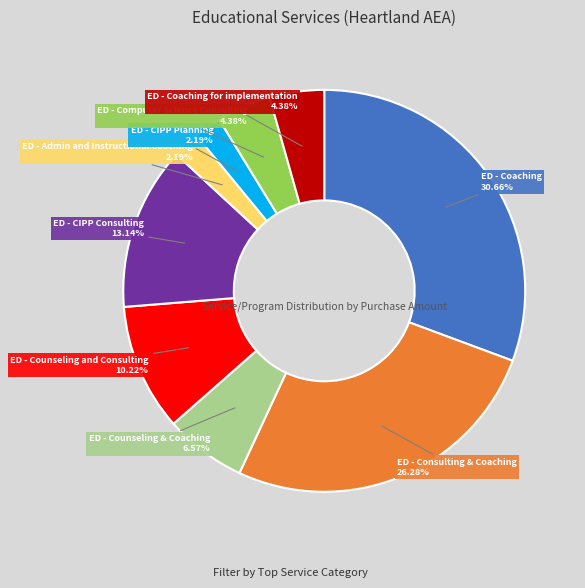

How many slices are in this pie chart?

9